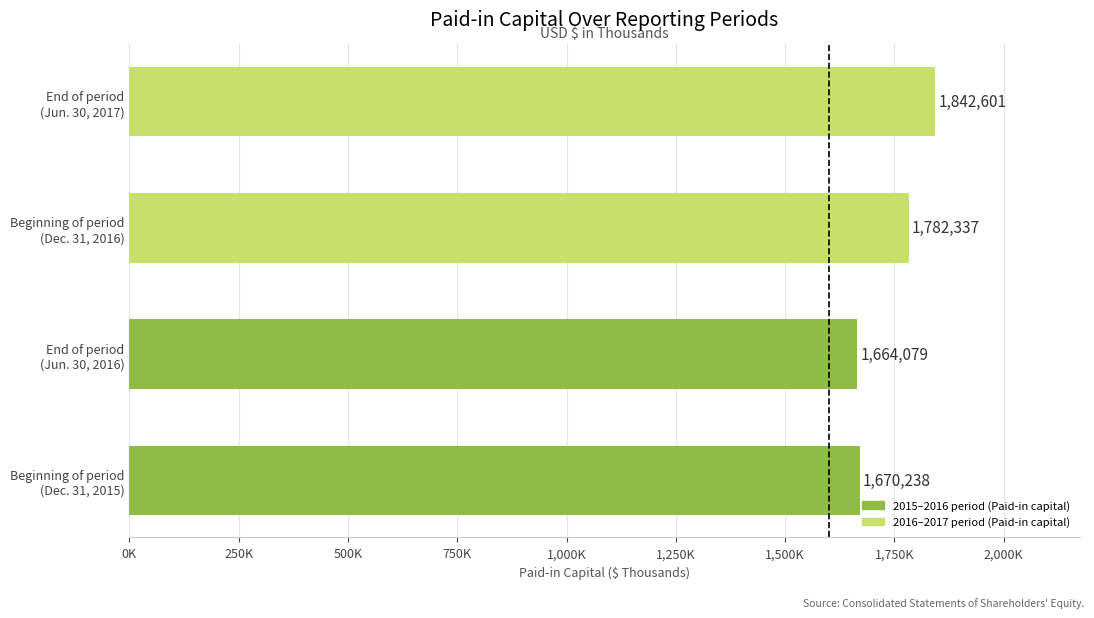

Rank the categories by value from lowest to highest.

End of period
(Jun. 30, 2016), Beginning of period
(Dec. 31, 2015), Beginning of period
(Dec. 31, 2016), End of period
(Jun. 30, 2017)